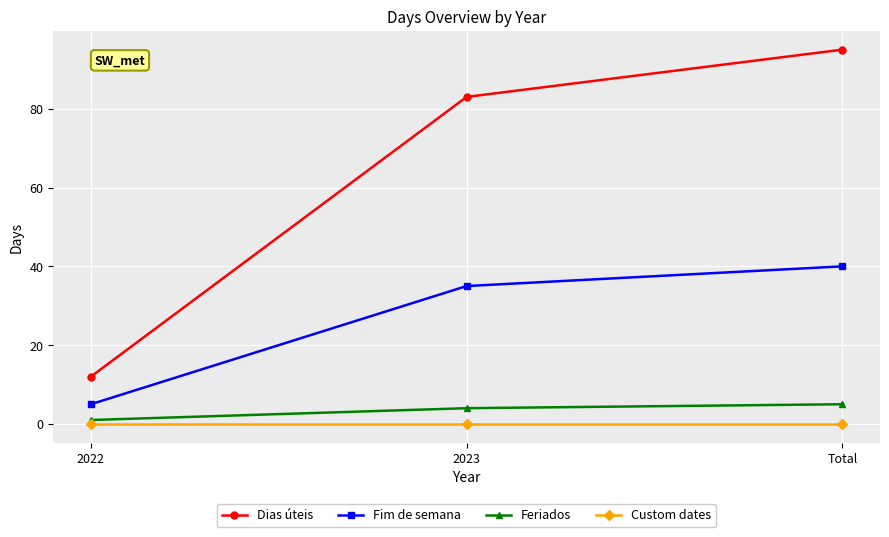

What is the difference between the maximum and minimum values in the Fim de semana series?

35